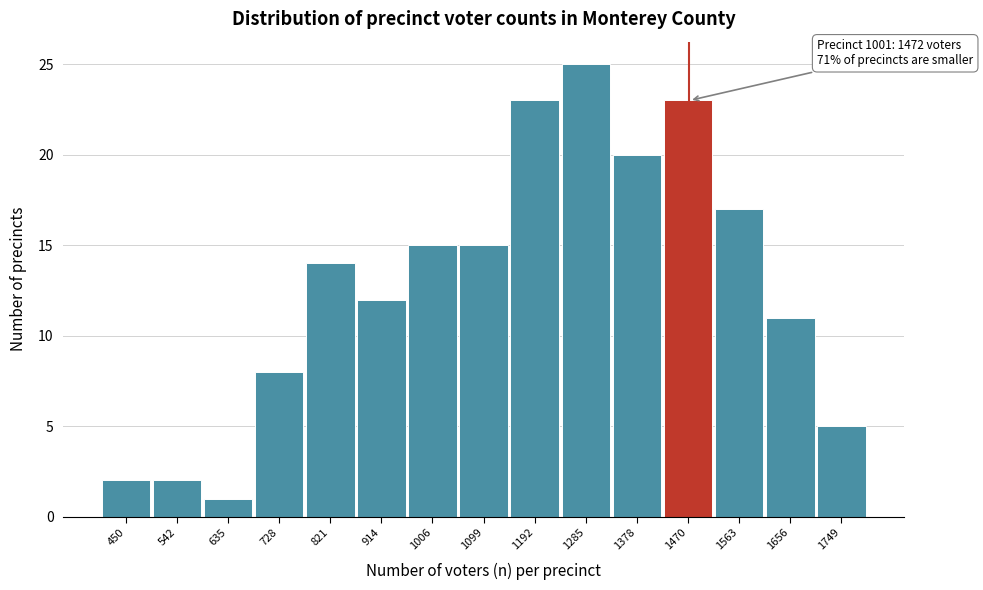

Reading left to right, transcribe all the data shown in this chart.

450=2	542=2	635=1	728=8	821=14	914=12	1006=15	1099=15	1192=23	1285=25	1378=20	1470=23	1563=17	1656=11	1749=5